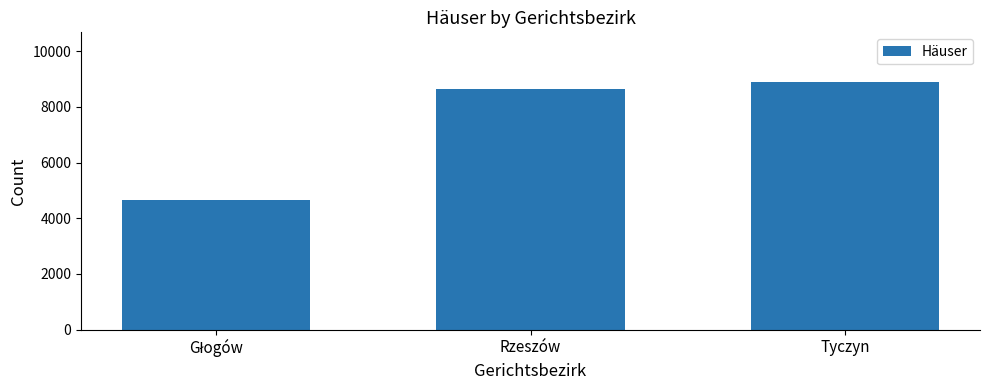

What is the change in value from Rzeszów to Tyczyn?

+261